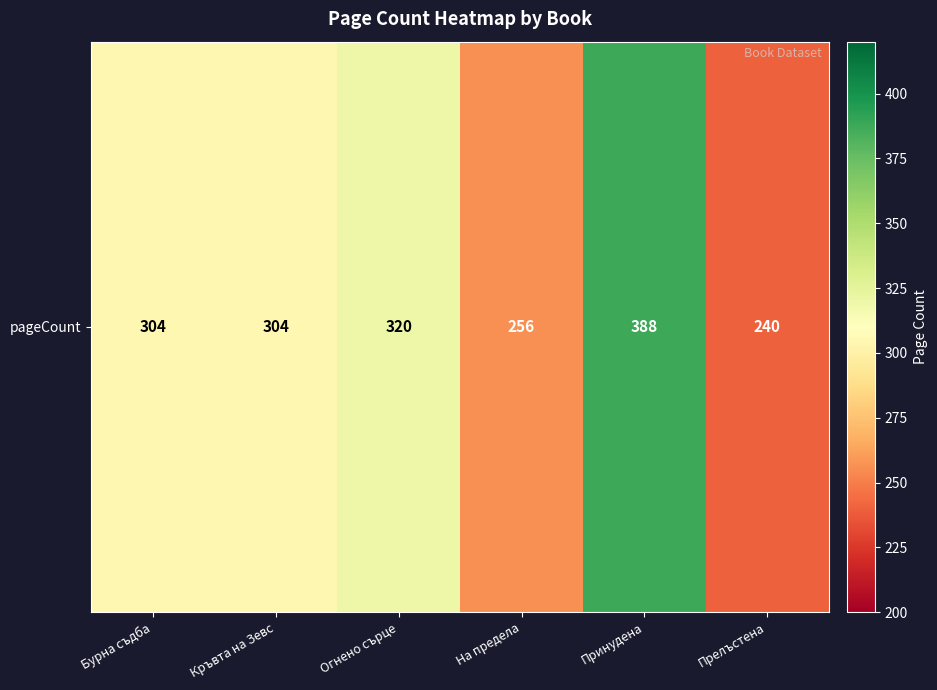

Rank the categories by value from highest to lowest.

Принудена, Огнено сърце, Бурна съдба, Кръвта на Зевс, На предела, Прелъстена